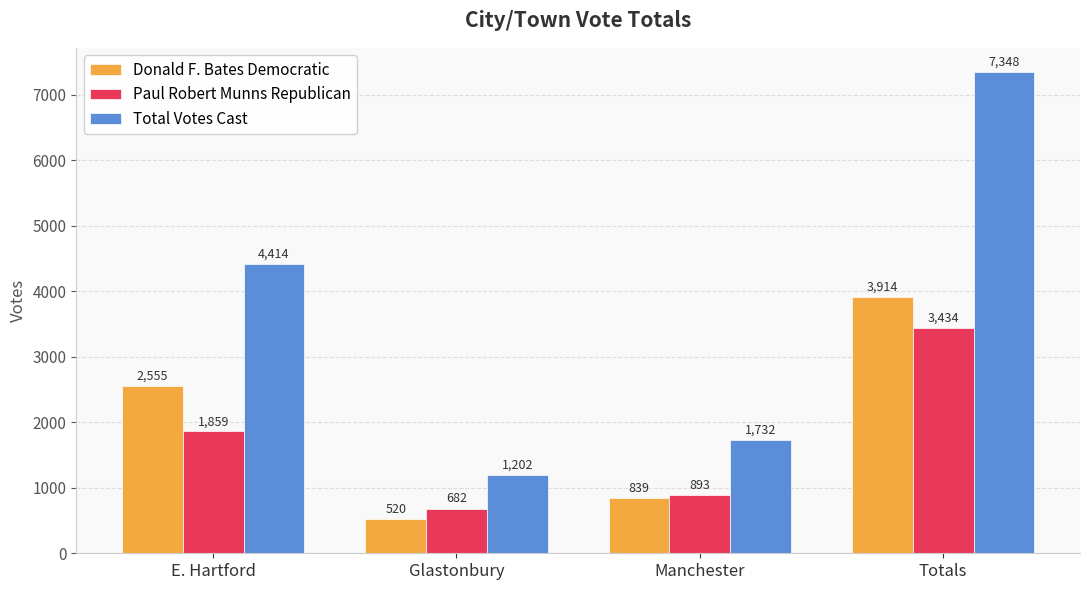

Rank the series by their maximum value, from lowest to highest.

Paul Robert Munns Republican, Donald F. Bates Democratic, Total Votes Cast